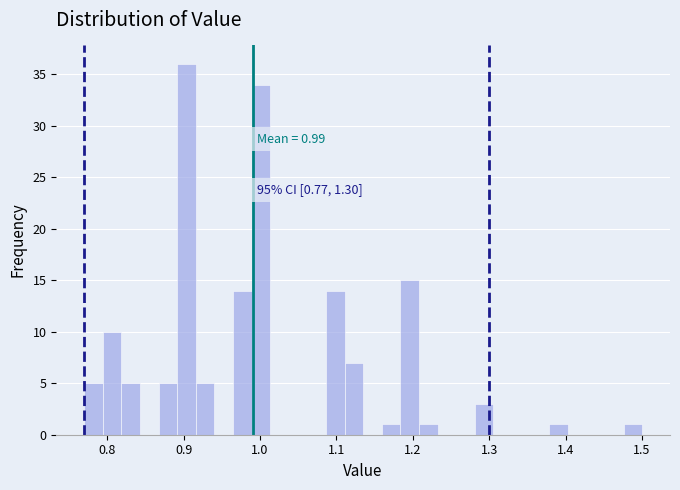

Read against the x-axis, roughly where is the centre of the tallest bar?

0.90